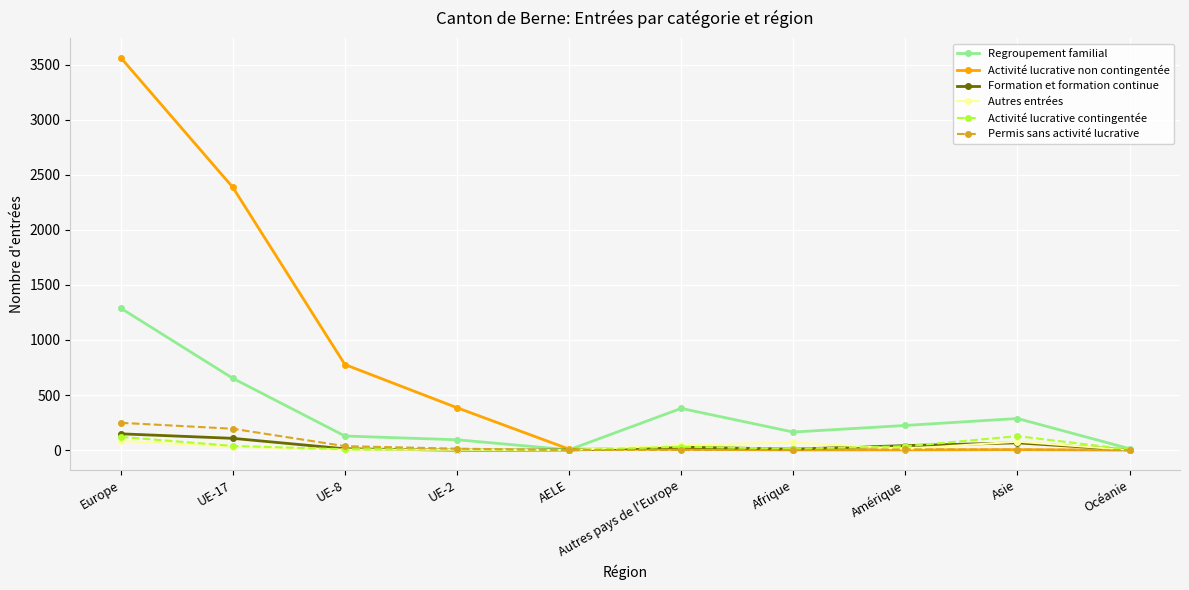

True or false: Autres entrées has a value of 84 at Europe.

True